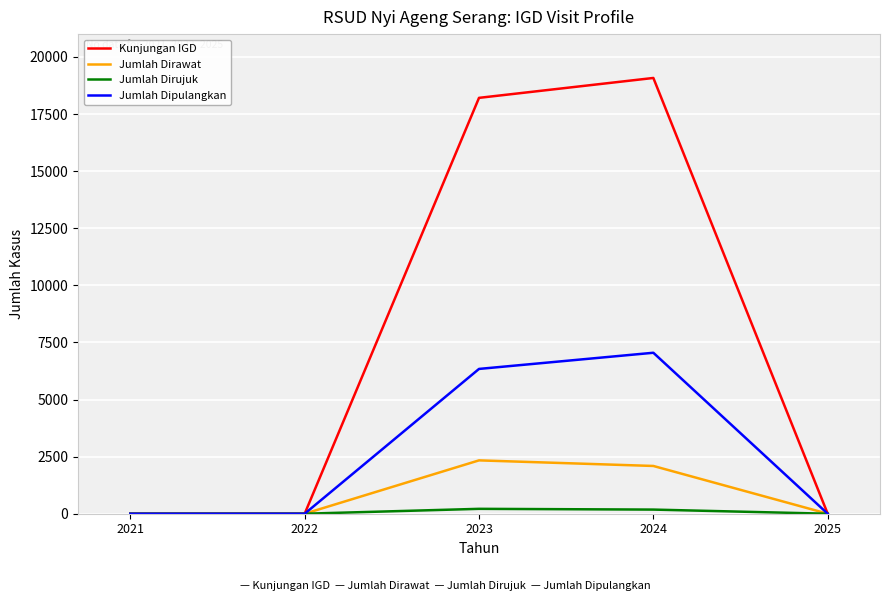

Which series has the widest spread of values?

Kunjungan IGD